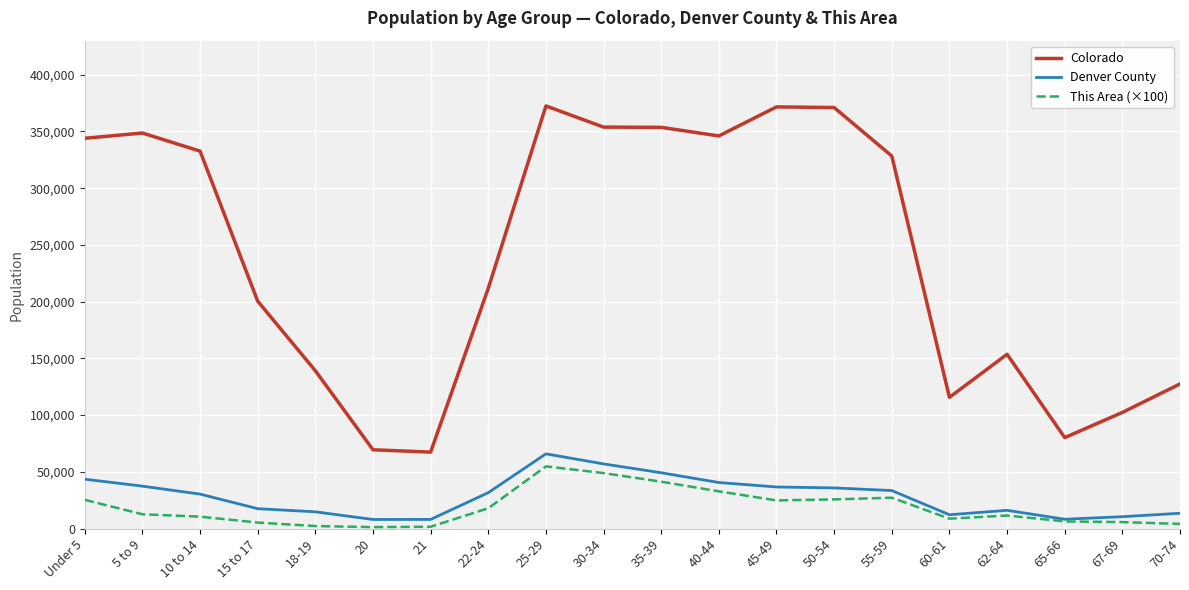

How many values in the This Area (×100) series are below 12600?

10